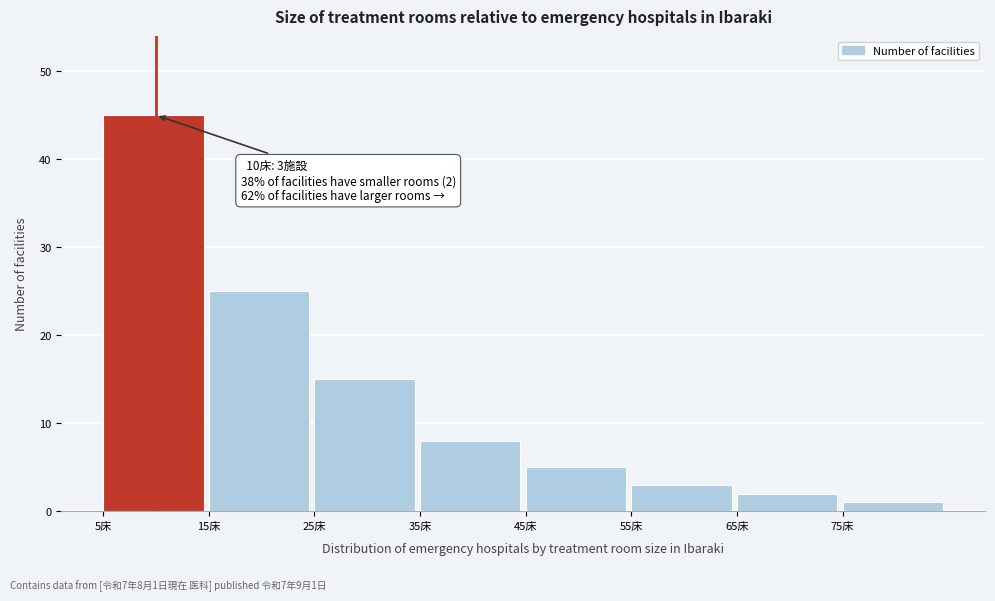

Which range on the x-axis has the tallest bar?

5 to 15